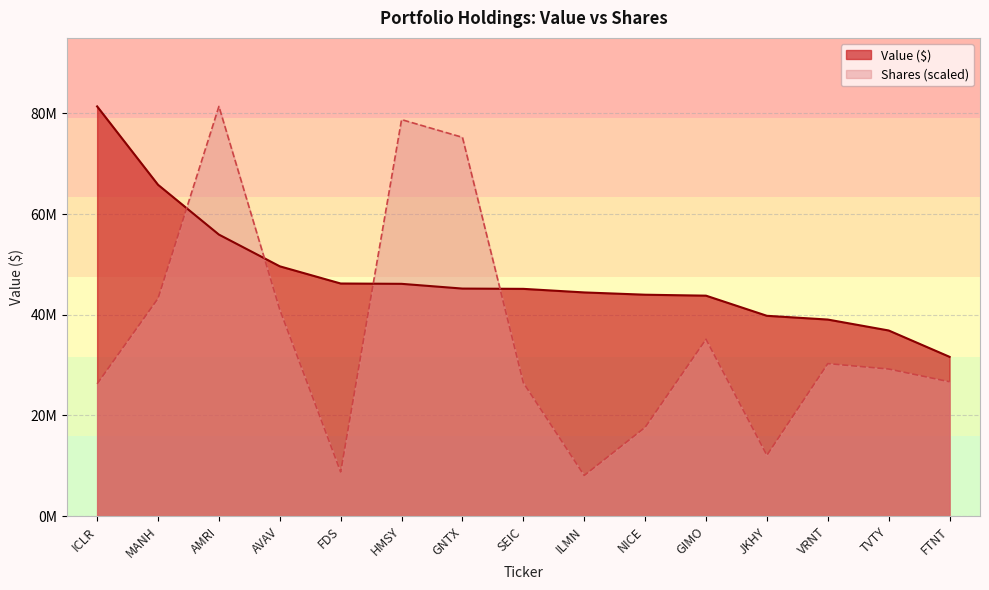

What value does the Value (M) series have at AVAV?

49627000.0